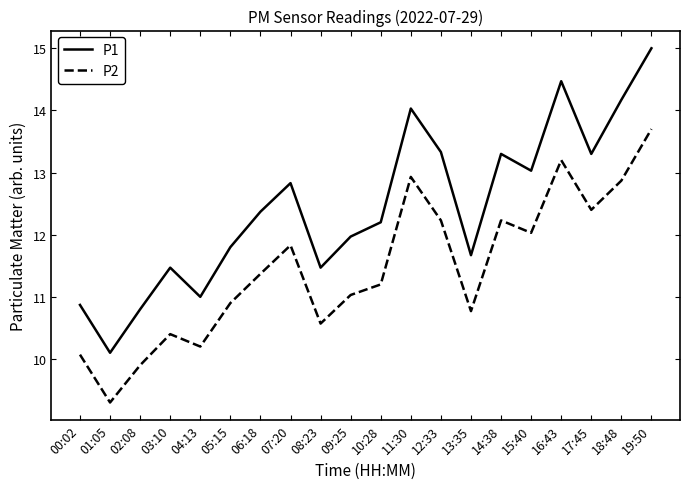

What position from the right is 18:48?

2